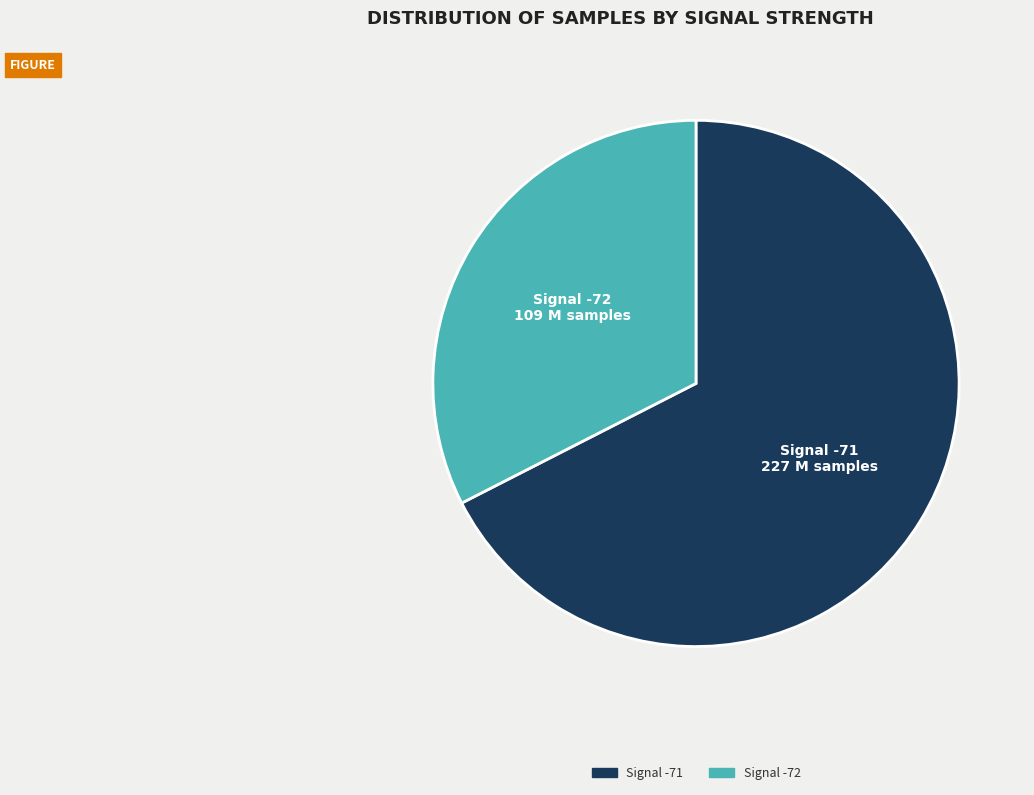

True or false: Signal -72 accounts for 40% of the total.

False